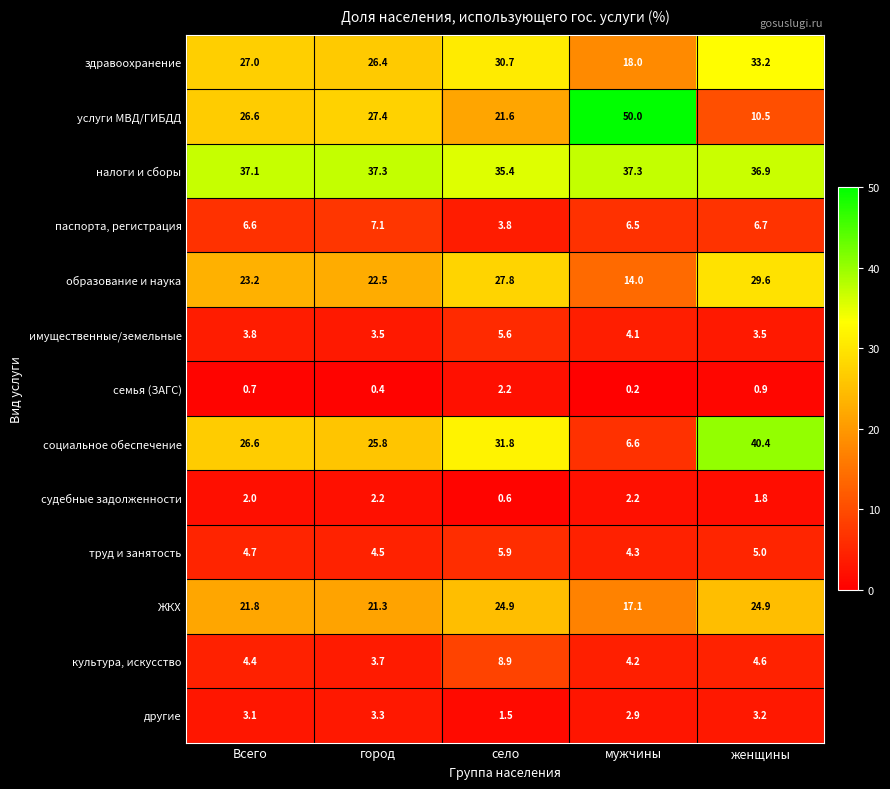

At how many categories does at least one series exceed 22?

5